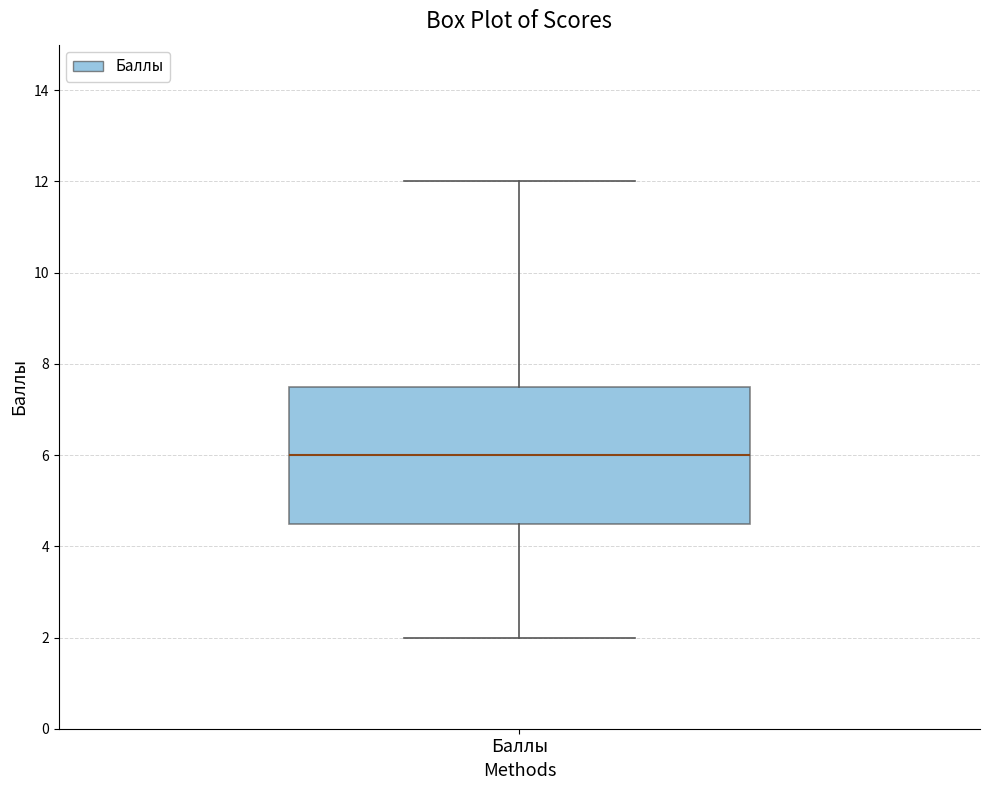

Read this box plot against the y-axis: the position of the median line, the range covered by the box, and the ends of both whiskers. The values are not printed on the chart, so give them approximately, as read against the axis.

median 6.0, box 4.6 to 7.6, whiskers 2.0 to 12.0